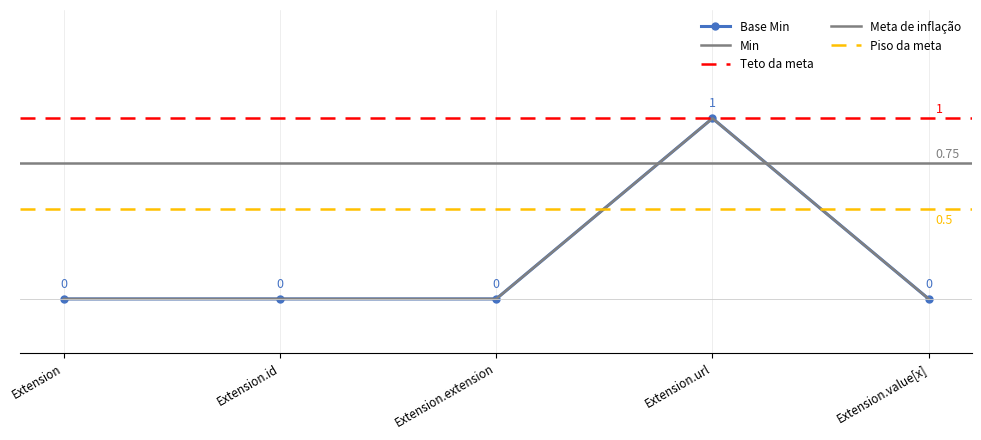

What is the label of the 1st point from the right?

Extension.value[x]